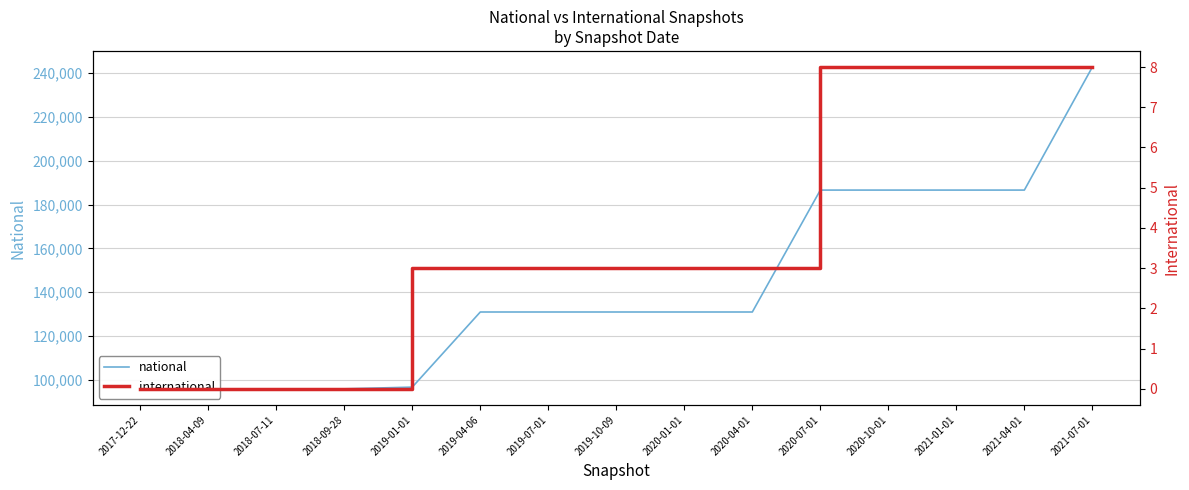

Reading left to right, transcribe all the data shown in this chart.

national: 2017-12-22=95931	2018-04-09=95931	2018-07-11=95931	2018-09-28=95931	2019-01-01=96724	2019-04-06=130984	2019-07-01=130984	2019-10-09=130984	2020-01-01=130984	2020-04-01=130984	2020-07-01=186592	2020-10-01=186592	2021-01-01=186592	2021-04-01=186592	2021-07-01=242719
international: 2017-12-22=0	2018-04-09=0	2018-07-11=0	2018-09-28=0	2019-01-01=3	2019-04-06=3	2019-07-01=3	2019-10-09=3	2020-01-01=3	2020-04-01=3	2020-07-01=8	2020-10-01=8	2021-01-01=8	2021-04-01=8	2021-07-01=8